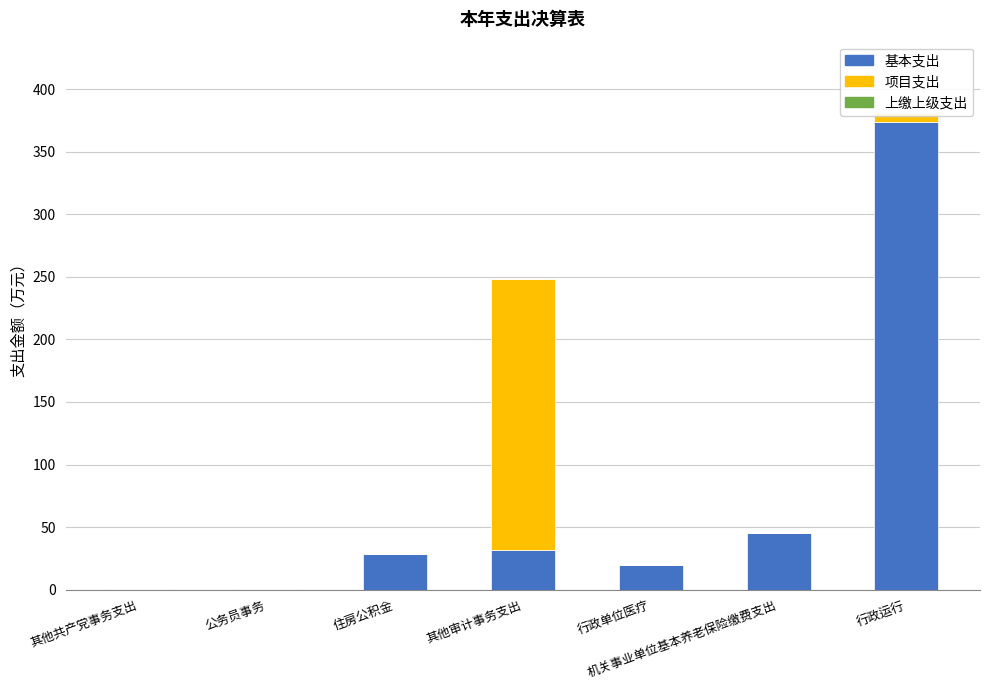

At which label is 基本支出 closest to 187?

机关事业单位基本养老保险缴费支出